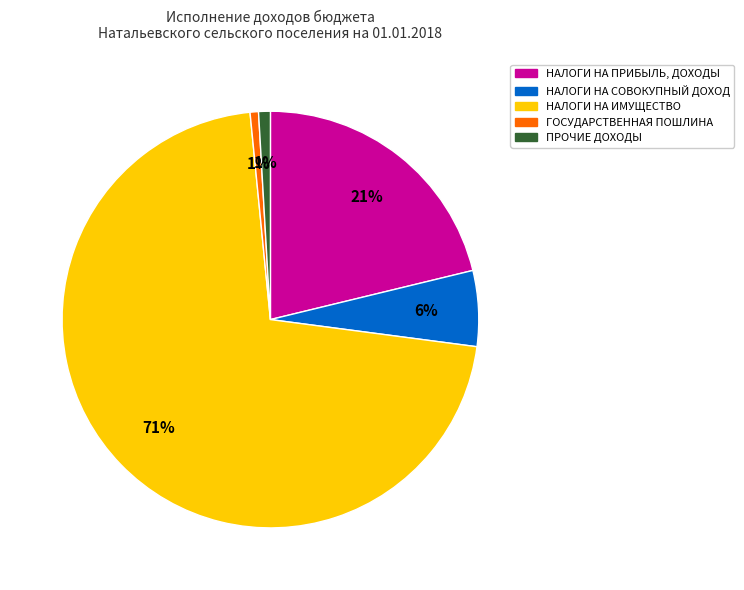

How many slices are in this pie chart?

5